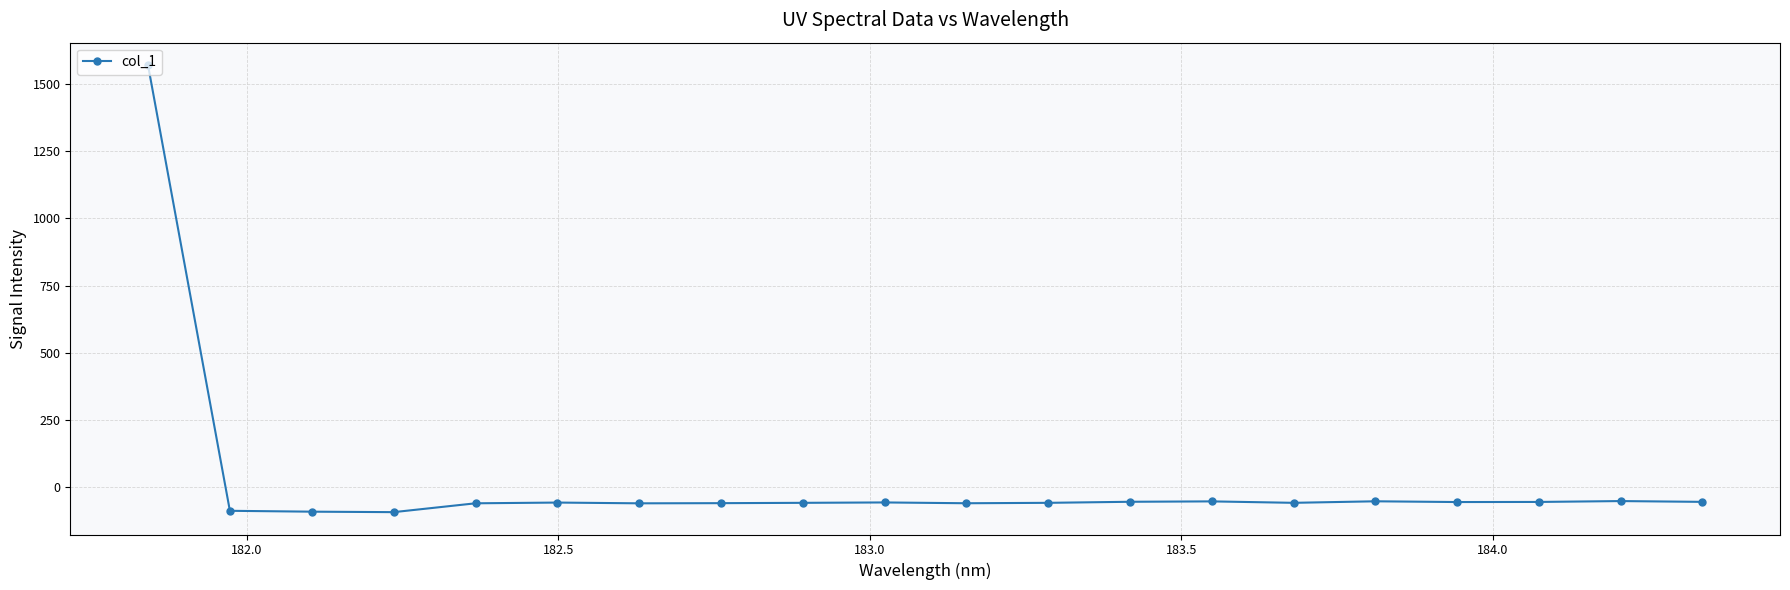

What is the difference between the second highest and minimum values?

41.3